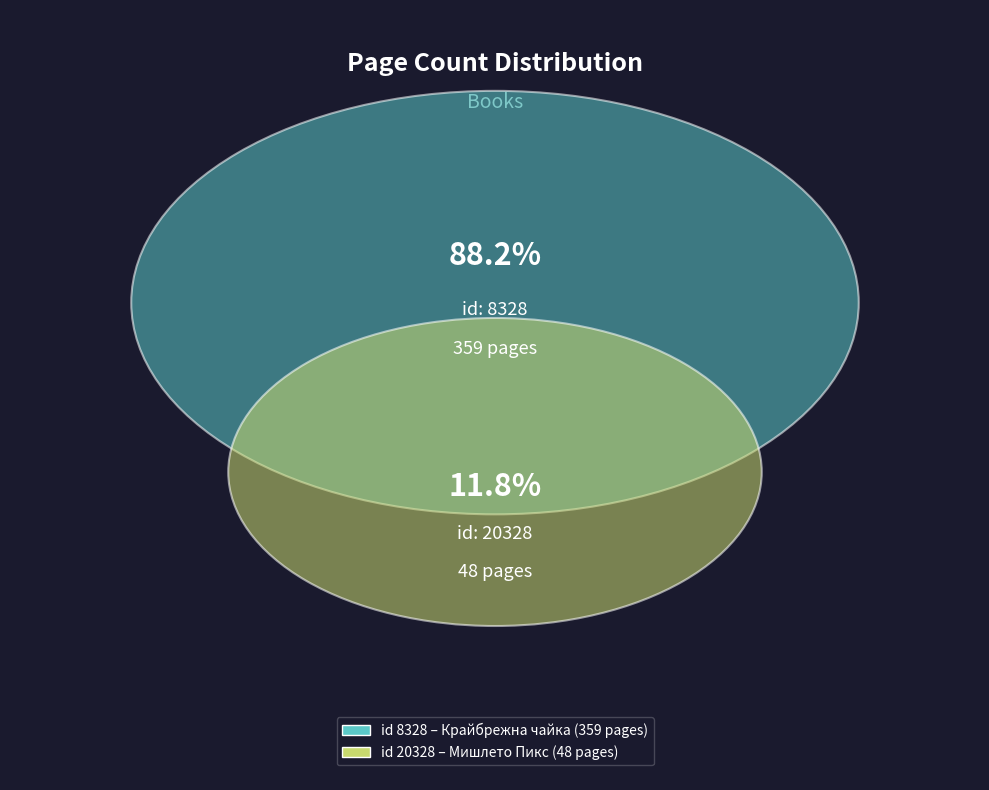

What percentage is NOT represented by 20328?

88.2%